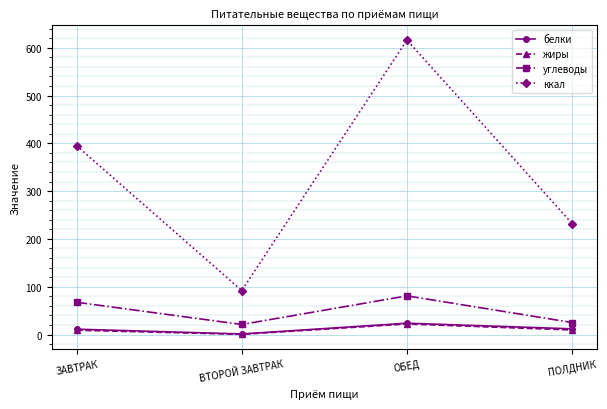

True or false: белки and ккал intersect in this chart.

False